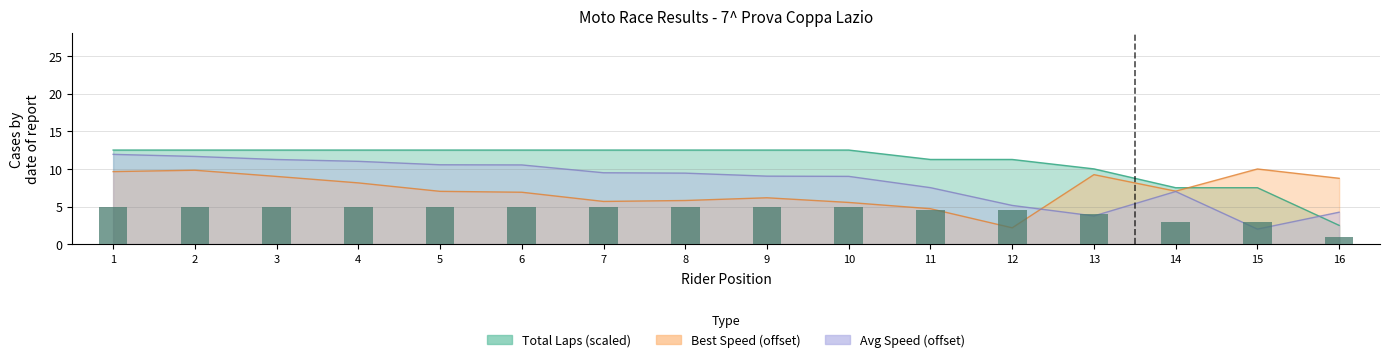

The chart shows a value of 2.0 at 8. True or false?

False